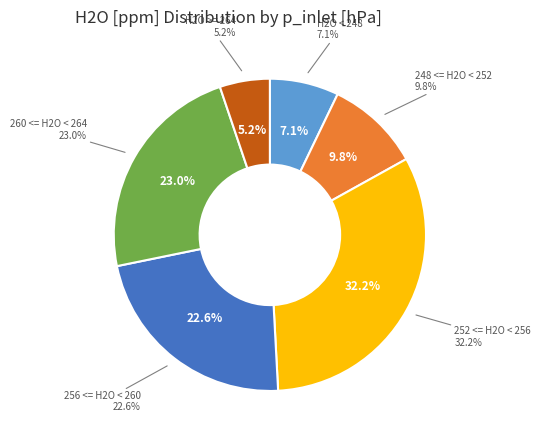

Combined, do -39 and -39 account for over 50%?

No